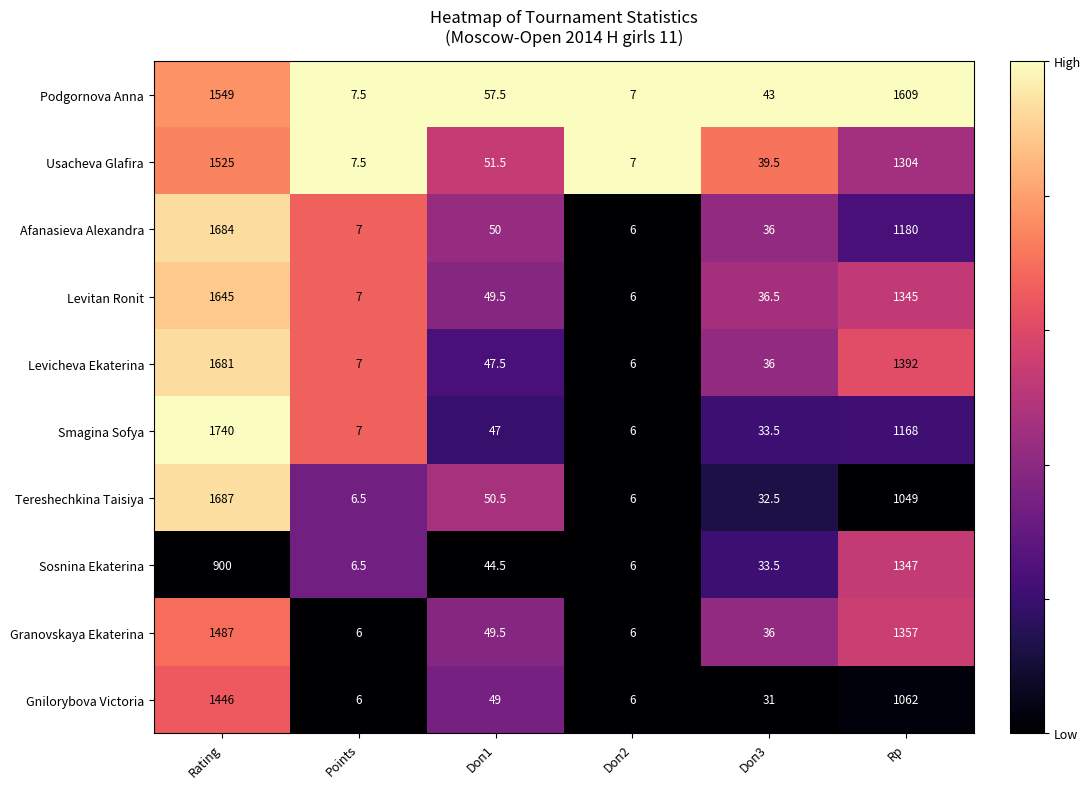

Which series has the largest total across all categories?

Podgornova Anna